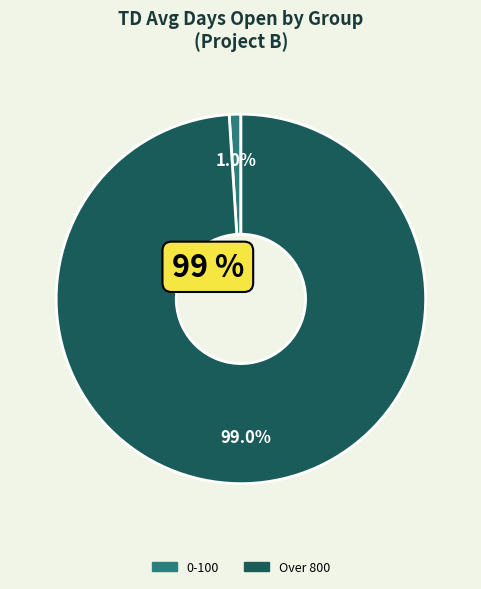

How many slices are in this pie chart?

2